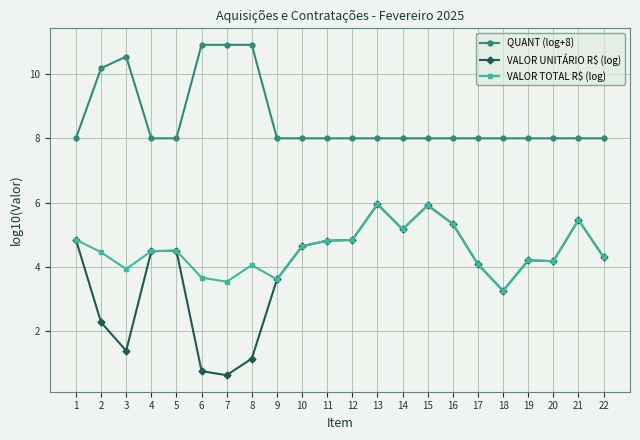

At which category does VALOR TOTAL R$ (log) reach its first local valley?

3